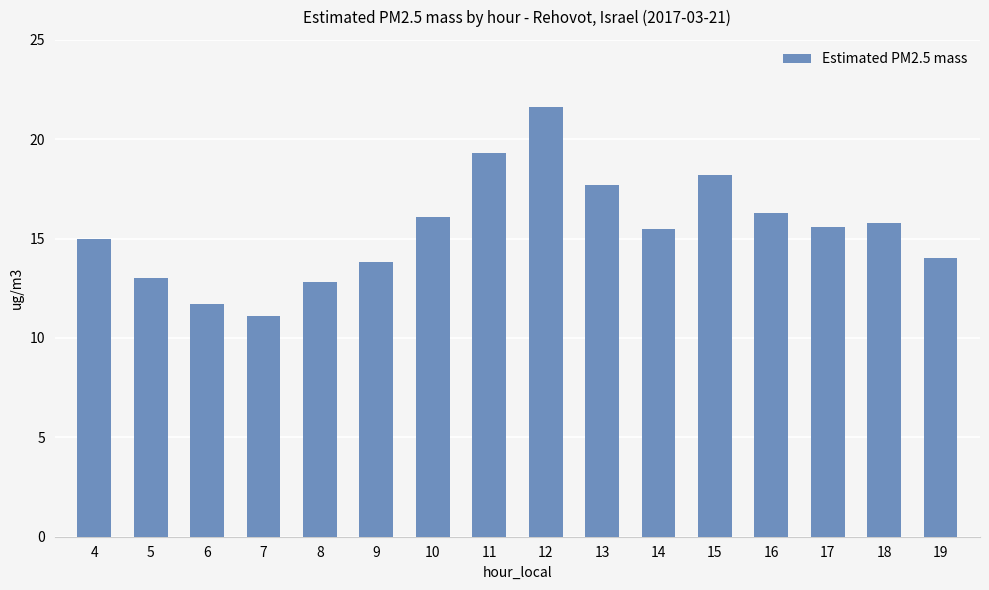

What is the value of the 7th bar from the left?

16.1